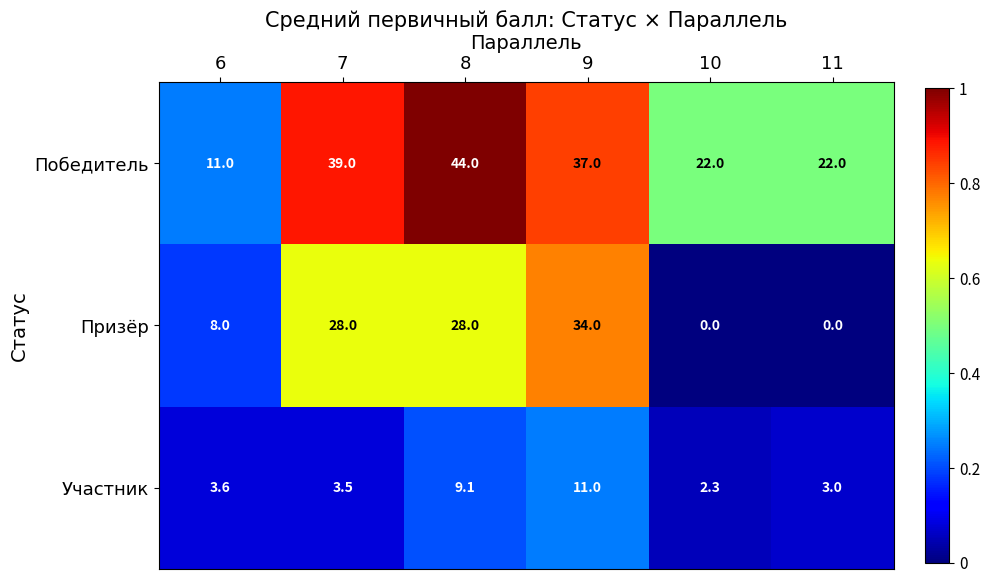

What value does the Участник series have at 9?

11.0